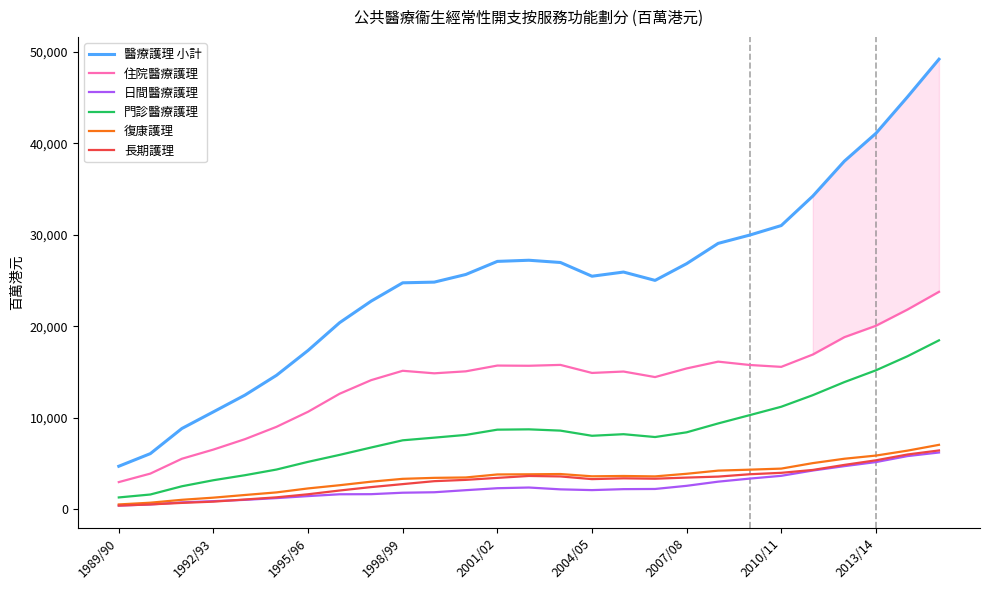

What is the maximum value for 住院醫療護理?

23770